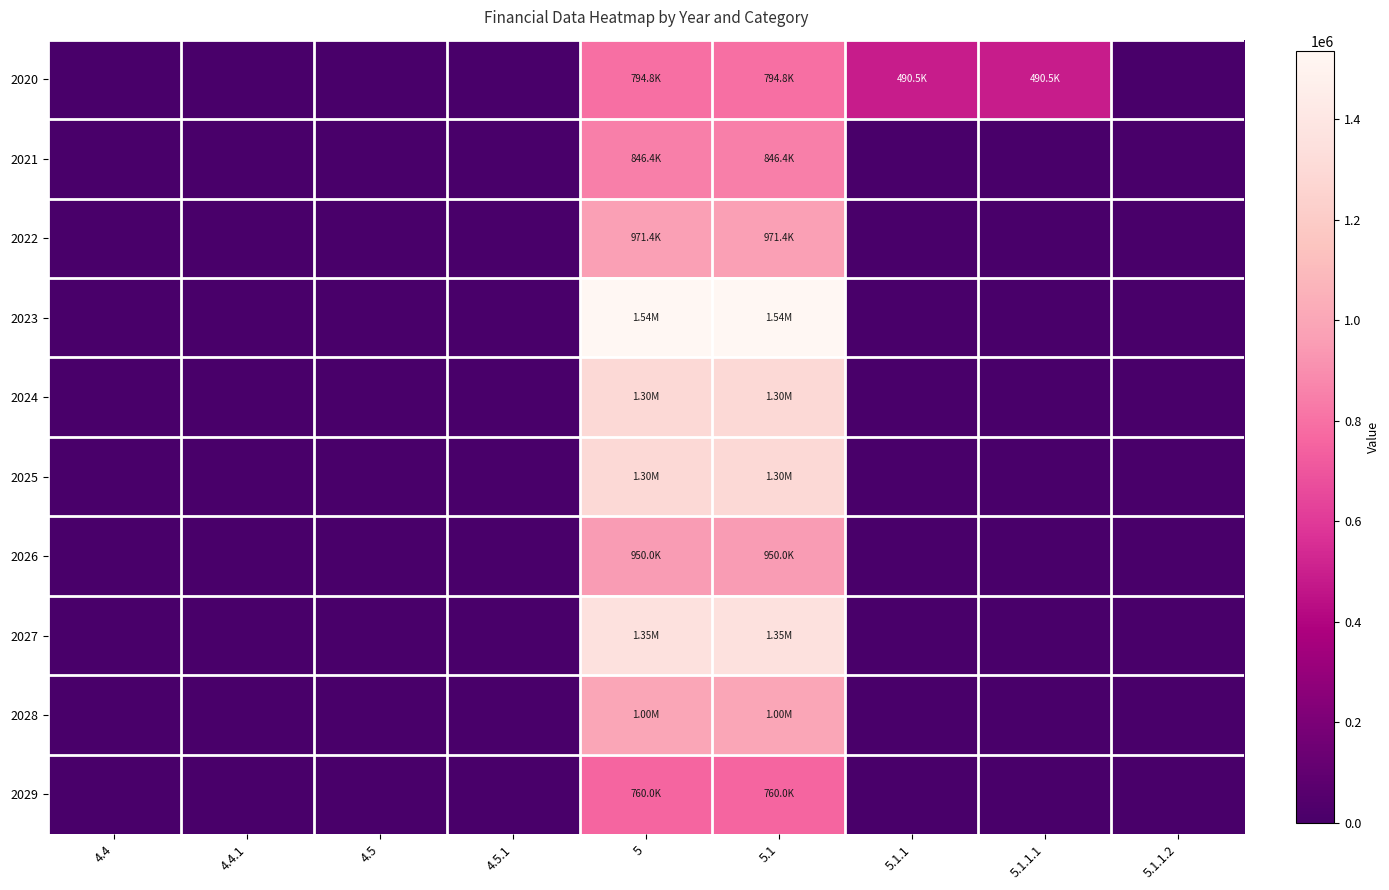

Reading left to right, transcribe all the data shown in this chart.

2020: 4.4=0.0	4.4.1=0.0	4.5=0.0	4.5.1=0.0	5=794786.4	5.1=794786.4	5.1.1=490455.8	5.1.1.1=490455.8	5.1.1.2=0.0
2021: 4.4=0.0	4.4.1=0.0	4.5=0.0	4.5.1=0.0	5=846425.9	5.1=846425.9	5.1.1=0.0	5.1.1.1=0.0	5.1.1.2=0.0
2022: 4.4=0.0	4.4.1=0.0	4.5=0.0	4.5.1=0.0	5=971359.2	5.1=971359.2	5.1.1=0.0	5.1.1.1=0.0	5.1.1.2=0.0
2023: 4.4=0.0	4.4.1=0.0	4.5=0.0	4.5.1=0.0	5=1536000.0	5.1=1536000.0	5.1.1=0.0	5.1.1.1=0.0	5.1.1.2=0.0
2024: 4.4=0.0	4.4.1=0.0	4.5=0.0	4.5.1=0.0	5=1300000.0	5.1=1300000.0	5.1.1=0.0	5.1.1.1=0.0	5.1.1.2=0.0
2025: 4.4=0.0	4.4.1=0.0	4.5=0.0	4.5.1=0.0	5=1300000.0	5.1=1300000.0	5.1.1=0.0	5.1.1.1=0.0	5.1.1.2=0.0
2026: 4.4=0.0	4.4.1=0.0	4.5=0.0	4.5.1=0.0	5=950000.0	5.1=950000.0	5.1.1=0.0	5.1.1.1=0.0	5.1.1.2=0.0
2027: 4.4=0.0	4.4.1=0.0	4.5=0.0	4.5.1=0.0	5=1350000.0	5.1=1350000.0	5.1.1=0.0	5.1.1.1=0.0	5.1.1.2=0.0
2028: 4.4=0.0	4.4.1=0.0	4.5=0.0	4.5.1=0.0	5=1000000.0	5.1=1000000.0	5.1.1=0.0	5.1.1.1=0.0	5.1.1.2=0.0
2029: 4.4=0.0	4.4.1=0.0	4.5=0.0	4.5.1=0.0	5=760000.0	5.1=760000.0	5.1.1=0.0	5.1.1.1=0.0	5.1.1.2=0.0